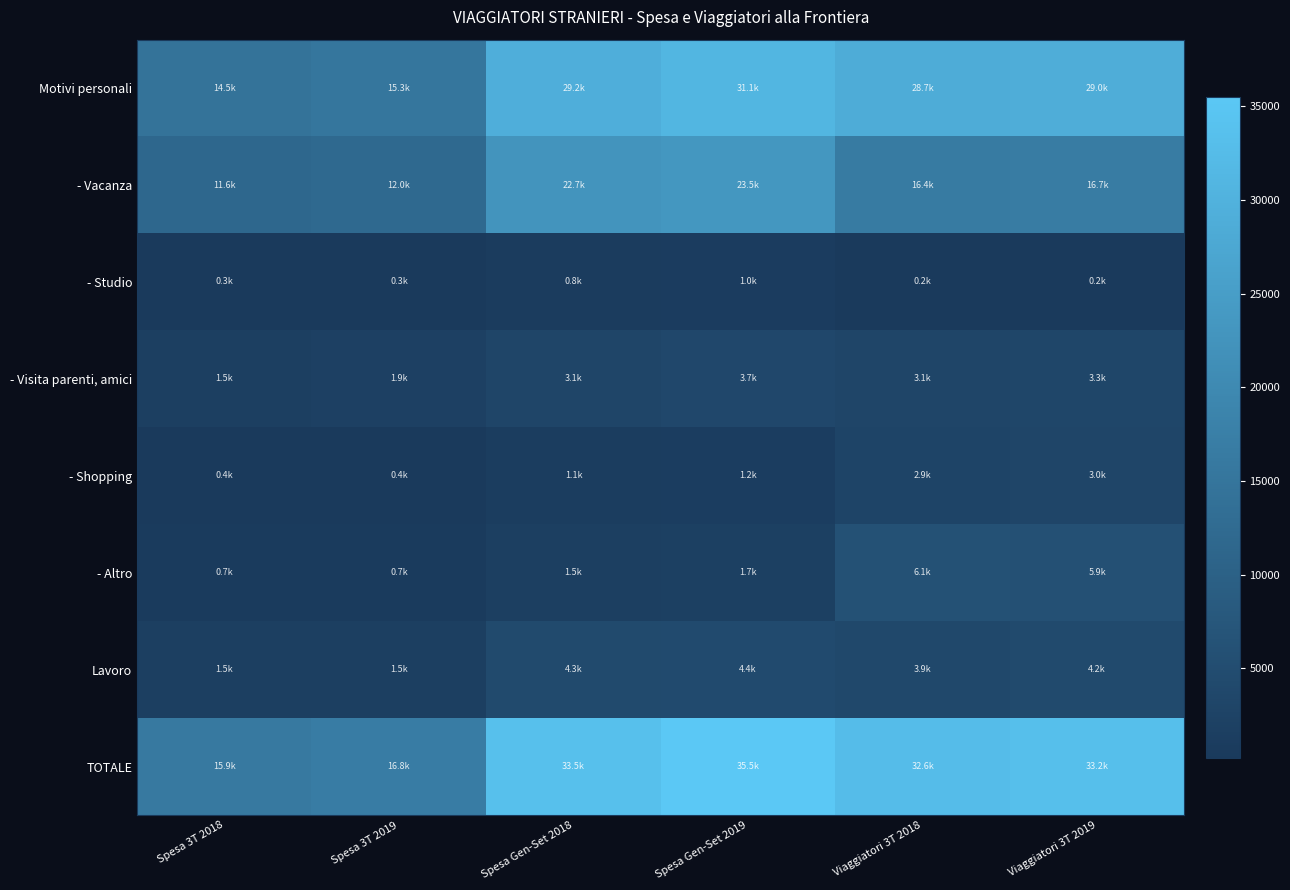

Which category has the highest value across all series?

Spesa Gen-Set 2019